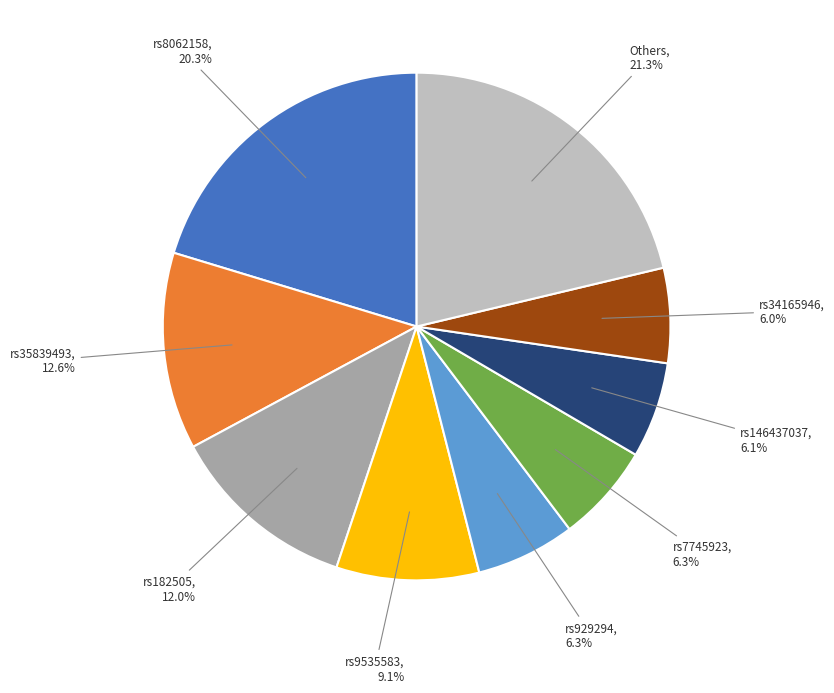

Count the number of slices in the pie.

9